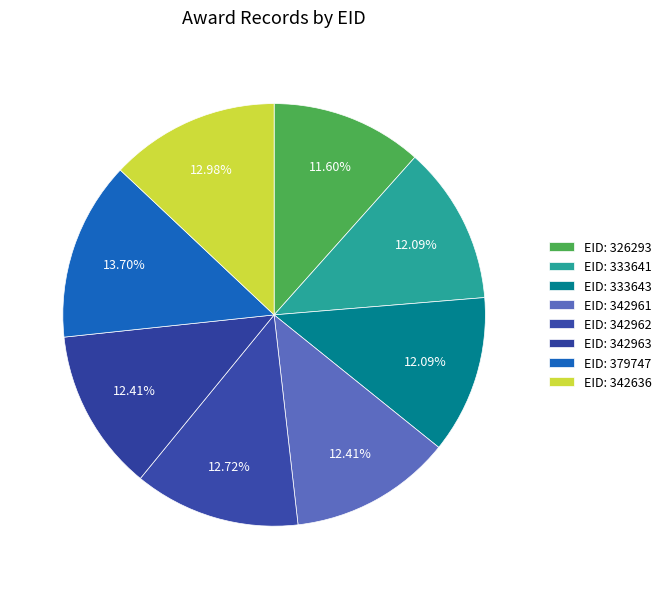

How many segments does this pie chart have?

8